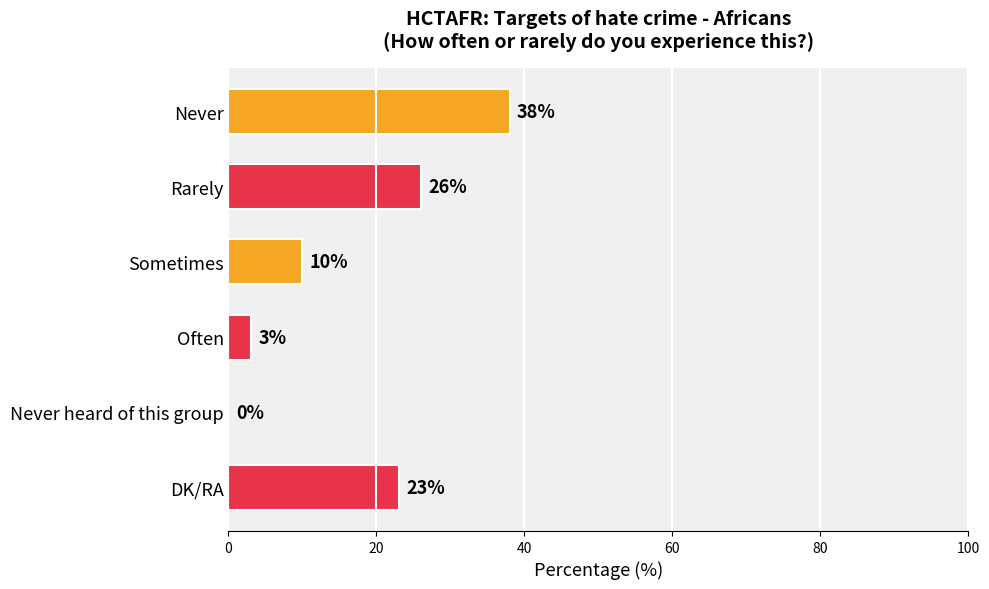

At which label is the value closest to 19?

DK/RA